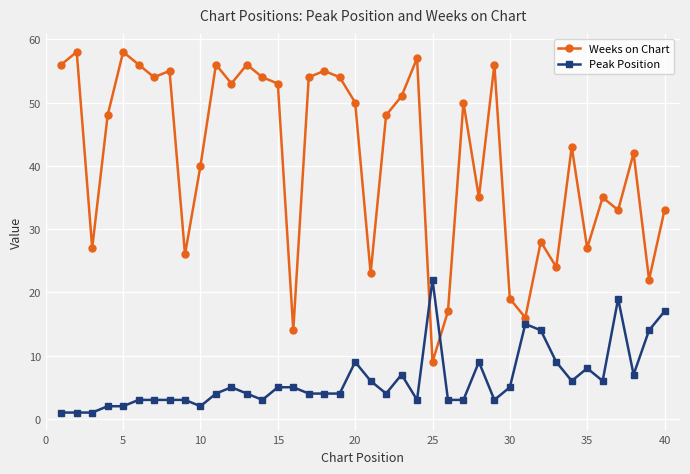

Reading right to left, extract all data points from this chart.

Weeks on Chart: 33	22	42	33	35	27	43	24	28	16	19	56	35	50	17	9	57	51	48	23	50	54	55	54	14	53	54	56	53	56	40	26	55	54	56	58	48	27	58	56
Peak Position: 17	14	7	19	6	8	6	9	14	15	5	3	9	3	3	22	3	7	4	6	9	4	4	4	5	5	3	4	5	4	2	3	3	3	3	2	2	1	1	1